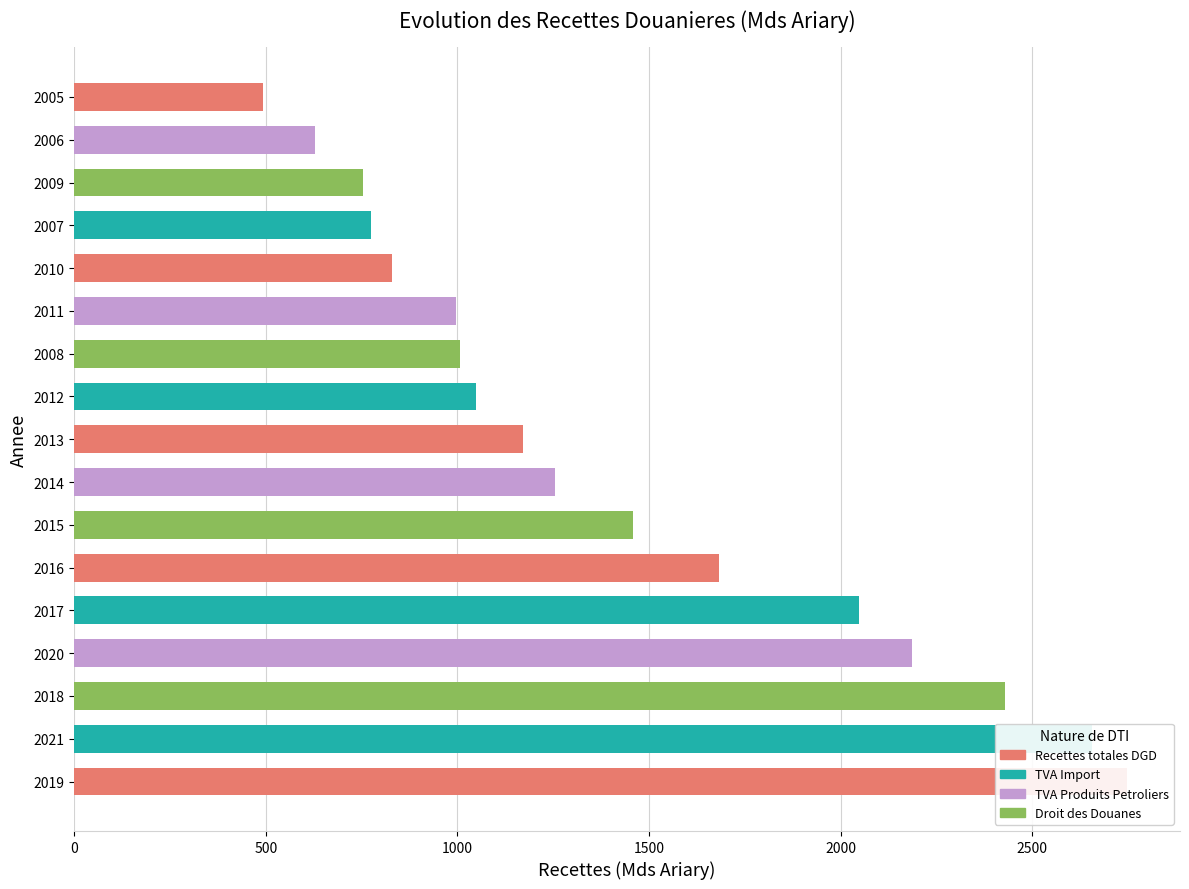

What is the greatest value displayed?

2748.3